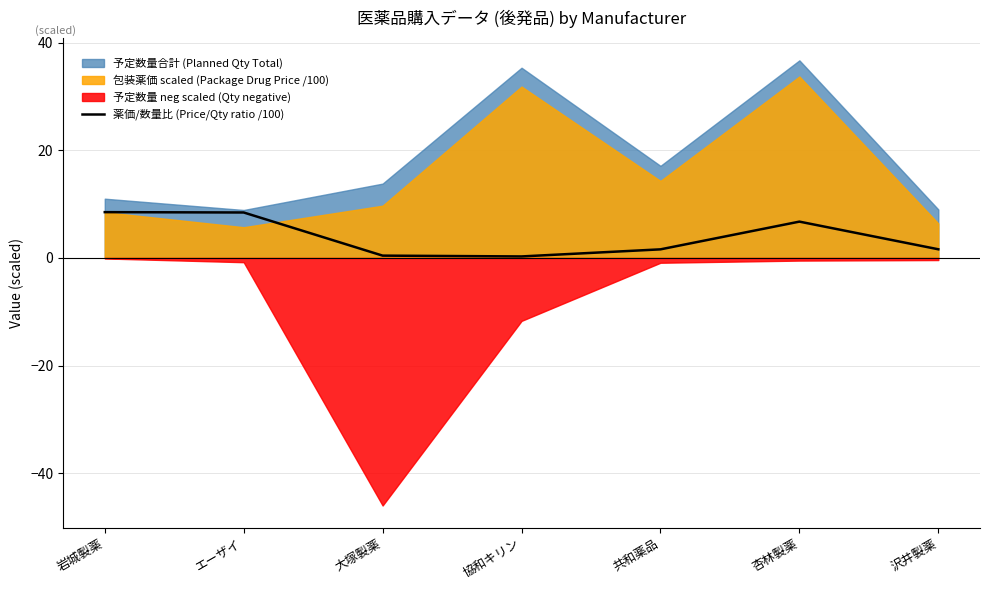

What is the average value?

3.9